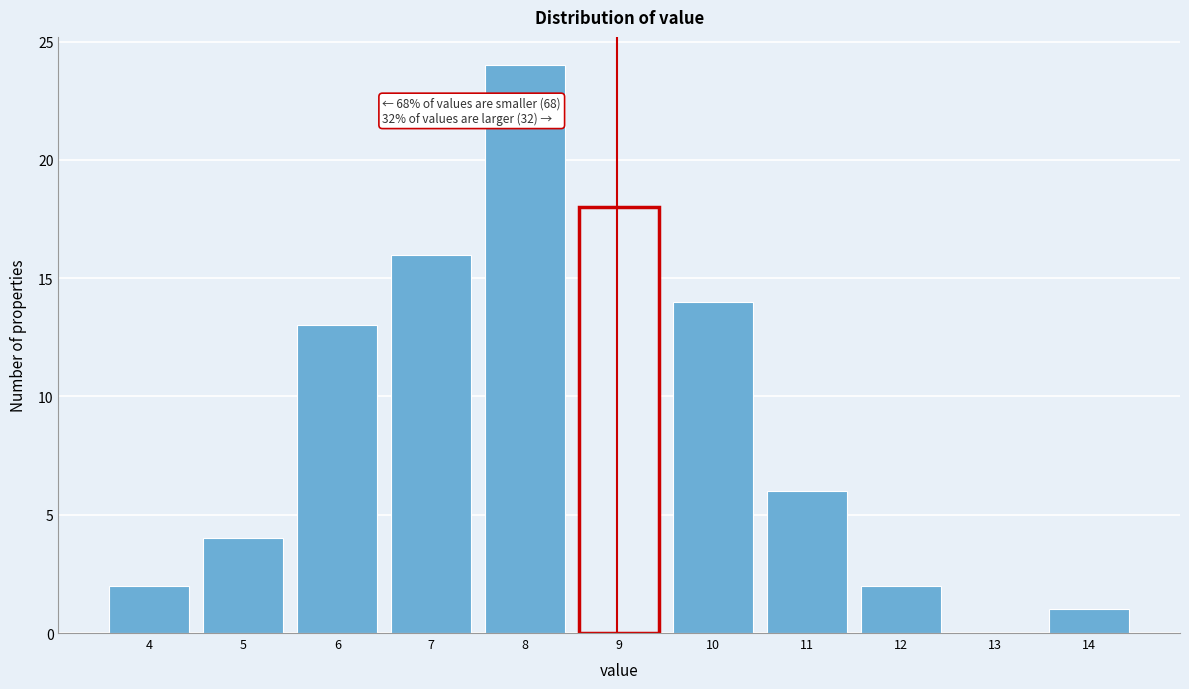

Reading right to left, list all the values displayed in this chart.

14=1	13=0	12=2	11=6	10=14	9=18	8=24	7=16	6=13	5=4	4=2